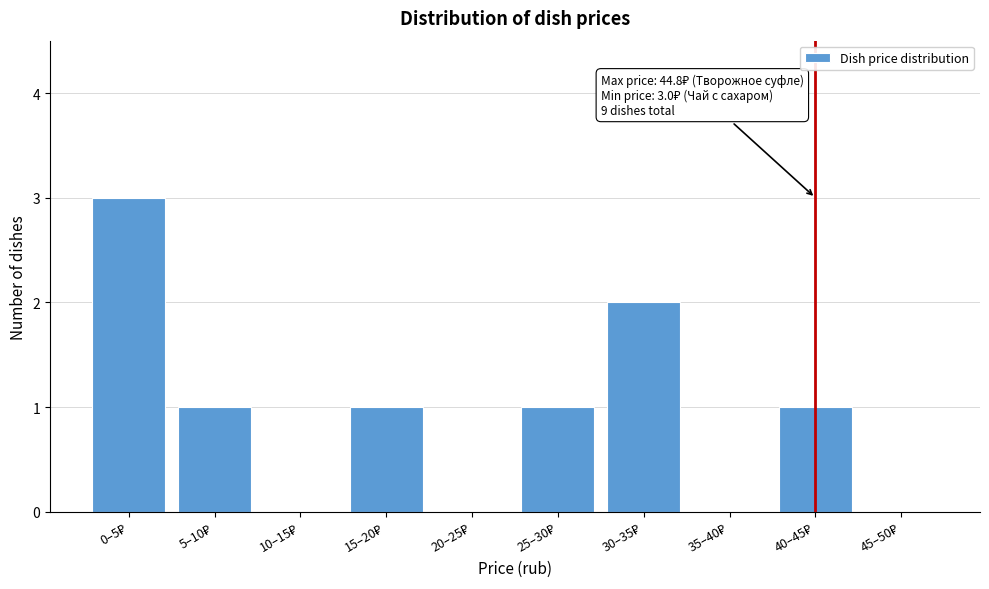

What is the maximum value shown in the chart?

3